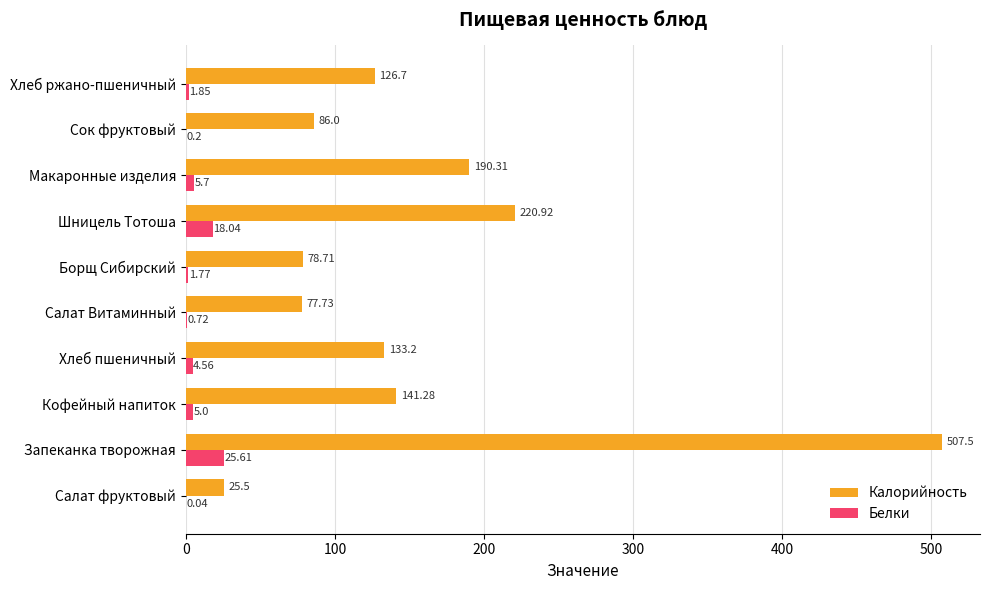

What is the average value of the Белки series?

6.3